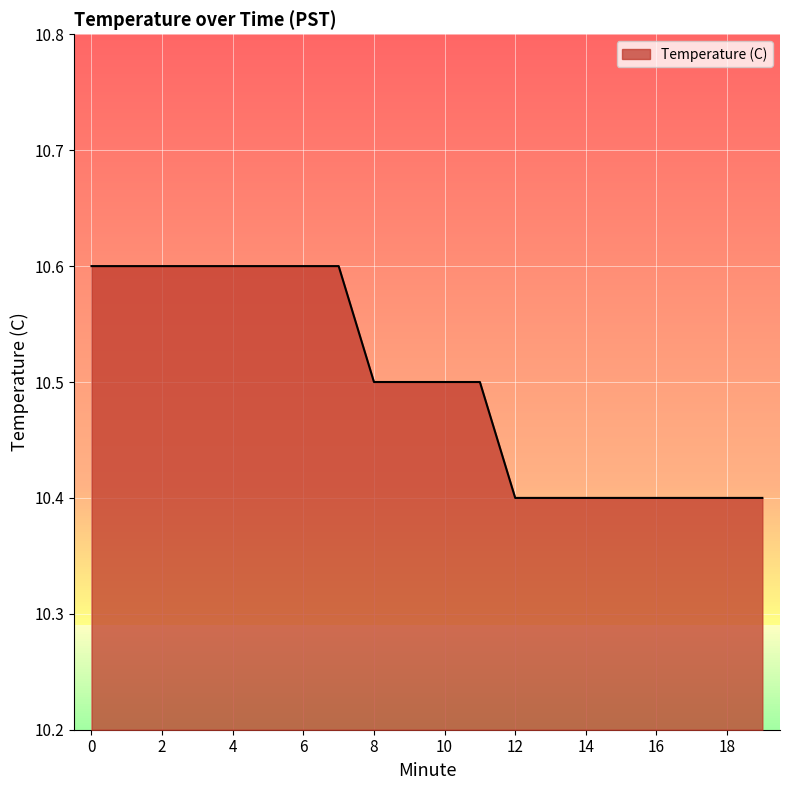

What is the minimum value shown in the chart?

10.4